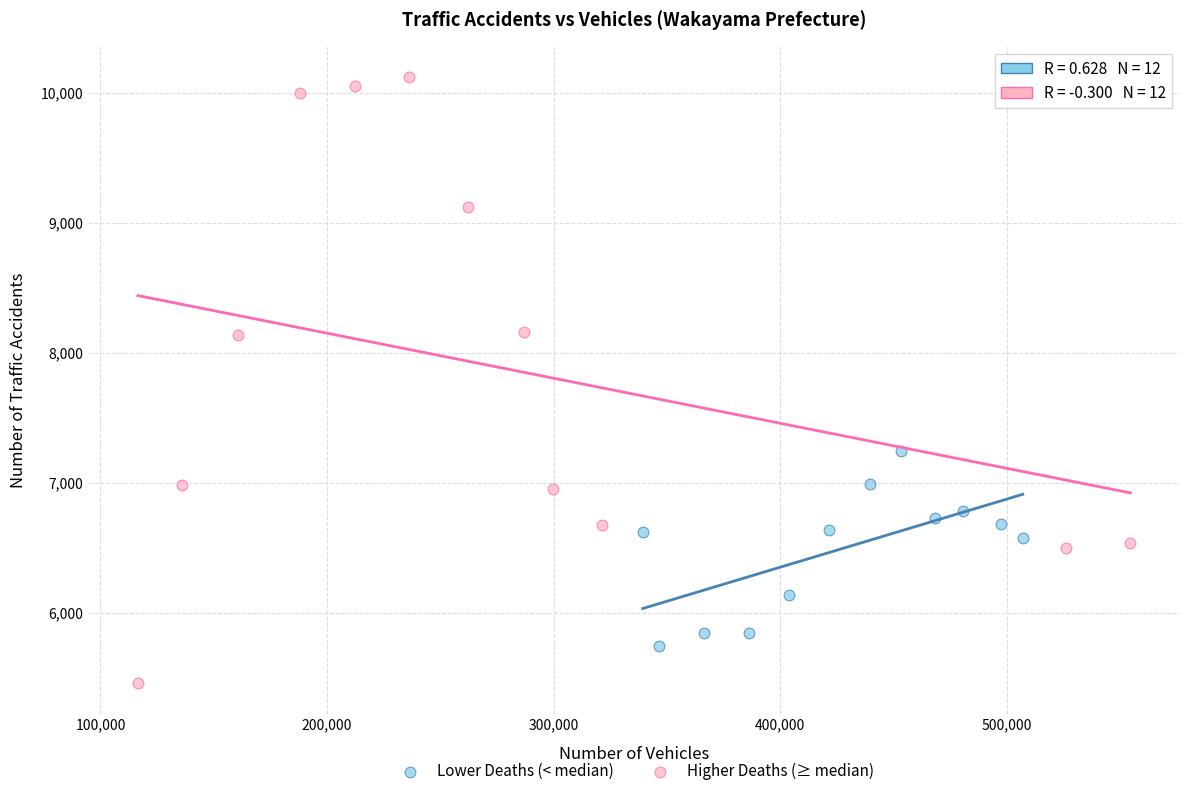

Which series contains the highest Y value?

Higher Deaths (≥ median)